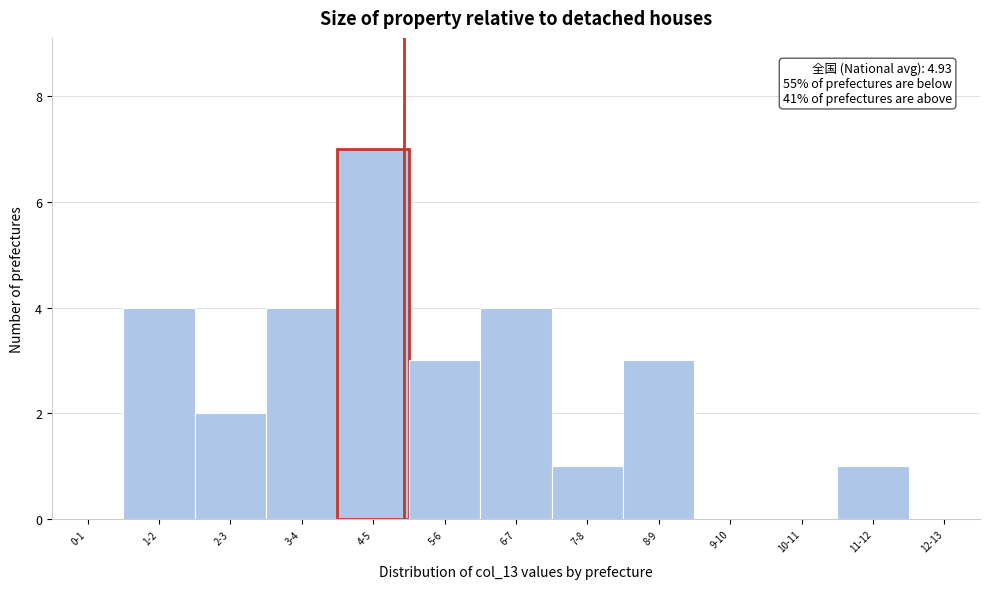

Reading left to right, transcribe all the data shown in this chart.

0-1=0	1-2=4	2-3=2	3-4=4	4-5=7	5-6=3	6-7=4	7-8=1	8-9=3	9-10=0	10-11=0	11-12=1	12-13=0